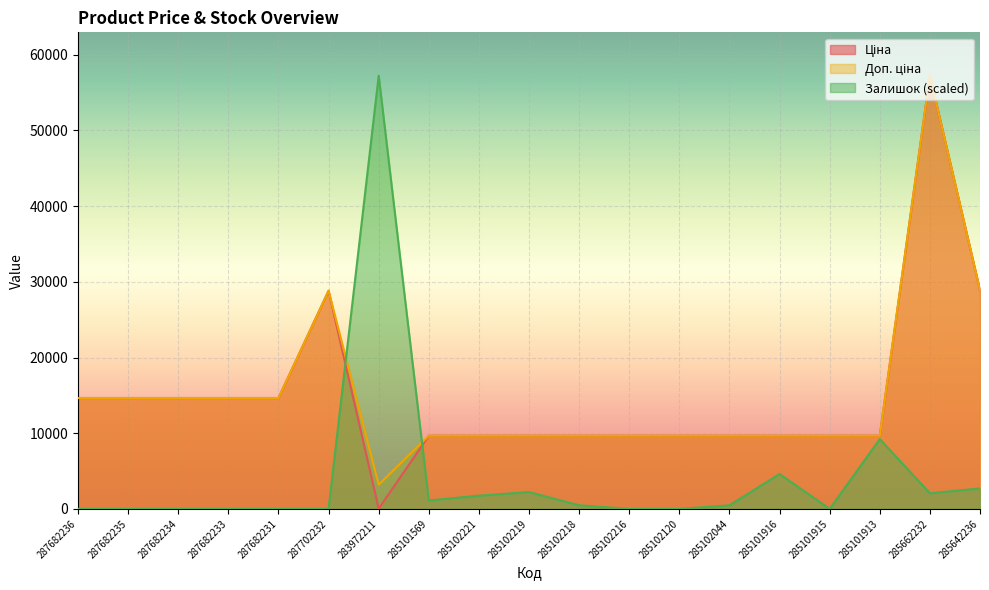

Reading left to right, extract all data points from this chart.

Ціна: 287682236=14649.6	287682235=14649.6	287682234=14649.6	287682233=14649.6	287682231=14649.6	287702232=28821.8	283972211=32.0	285101569=9664.7	285102221=9664.7	285102219=9664.7	285102218=9664.7	285102216=9664.7	285102120=9664.7	285102044=9664.7	285101916=9664.7	285101915=9664.7	285101913=9664.7	285662232=57235.5	285642236=28890.3
Доп. ціна: 287682236=14649.6	287682235=14649.6	287682234=14649.6	287682233=14649.6	287682231=14649.6	287702232=28821.8	283972211=3205.0	285101569=9664.7	285102221=9664.7	285102219=9664.7	285102218=9664.7	285102216=9664.7	285102120=9664.7	285102044=9664.7	285101916=9664.7	285101915=9664.7	285101913=9664.7	285662232=57235.5	285642236=28890.3
Залишок: 287682236=0.0	287682235=0.0	287682234=0.0	287682233=0.0	287682231=0.0	287702232=0.0	283972211=57235.5	285101569=1112.9	285102221=1748.9	285102219=2225.8	285102218=477.0	285102216=0.0	285102120=0.0	285102044=477.0	285101916=4610.6	285101915=0.0	285101913=9221.3	285662232=2066.8	285642236=2702.8